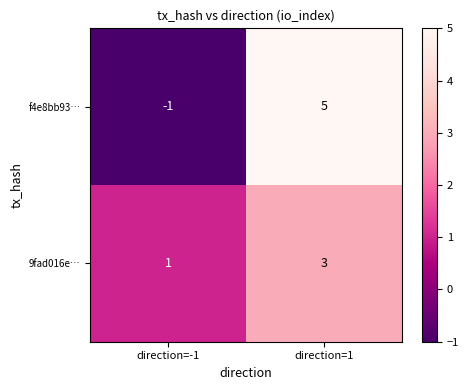

Reading left to right, transcribe all the data shown in this chart.

f4e8bb93…: -1	5
9fad016e…: 1	3